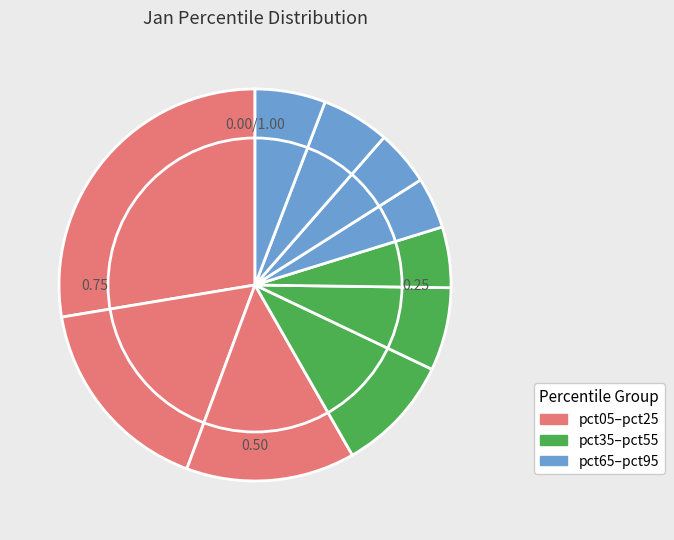

Count the number of slices in the pie.

10